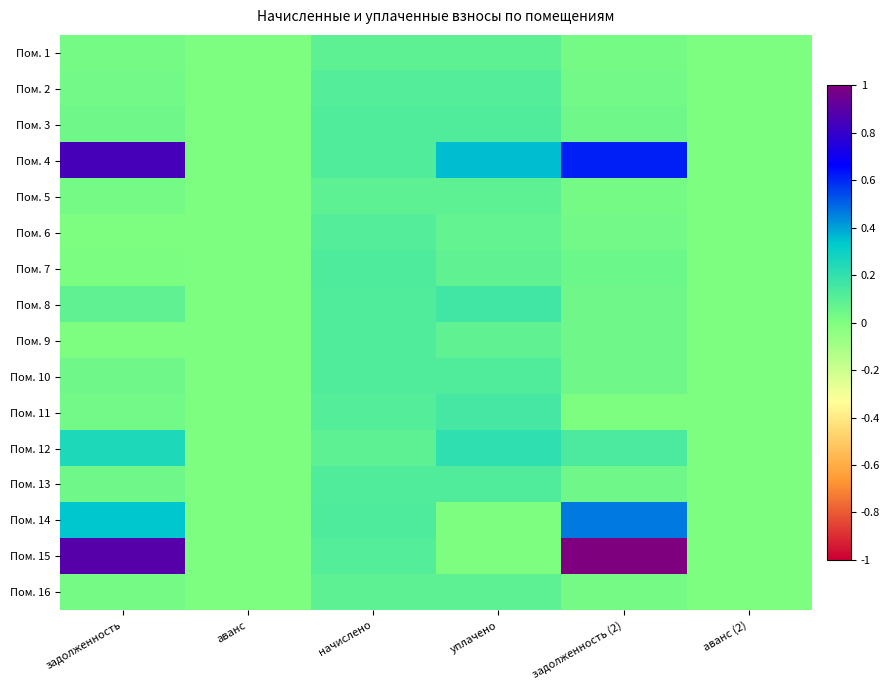

What is the maximum value shown in the chart?

1.0